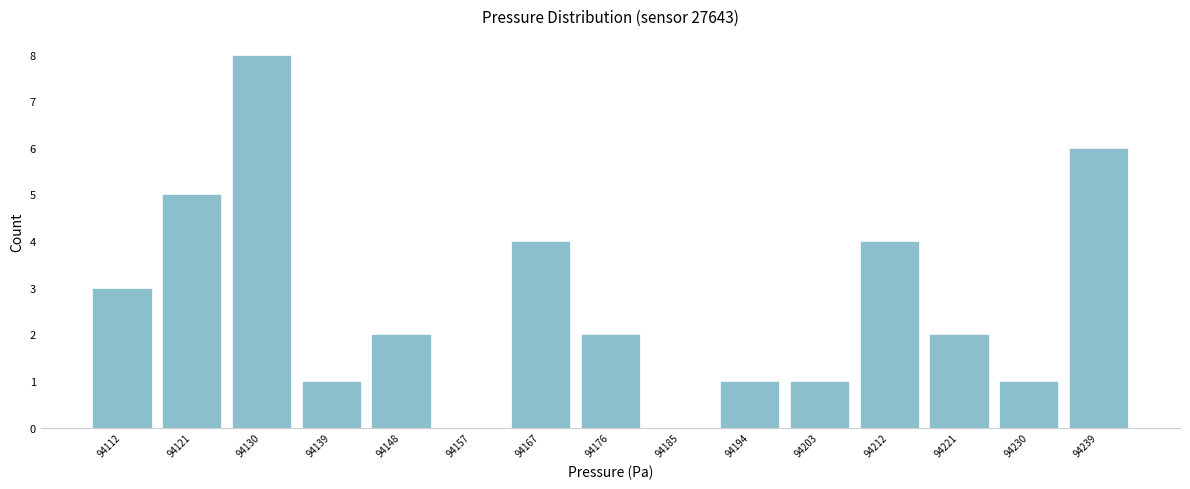

Reading left to right, transcribe this chart: for each bar, give the range it covers on the x-axis and its height. Neither the bar edges nor the heights are printed on the chart, so give them approximately, as read against the axes.

94108 to 94117: 3
94117 to 94126: 5
94126 to 94135: 8
94135 to 94144: 1
94144 to 94153: 2
94153 to 94162: 0
94162 to 94172: 4
94172 to 94181: 2
94181 to 94190: 0
94190 to 94199: 1
94199 to 94208: 1
94208 to 94217: 4
94217 to 94226: 2
94226 to 94235: 1
94235 to 94245: 6